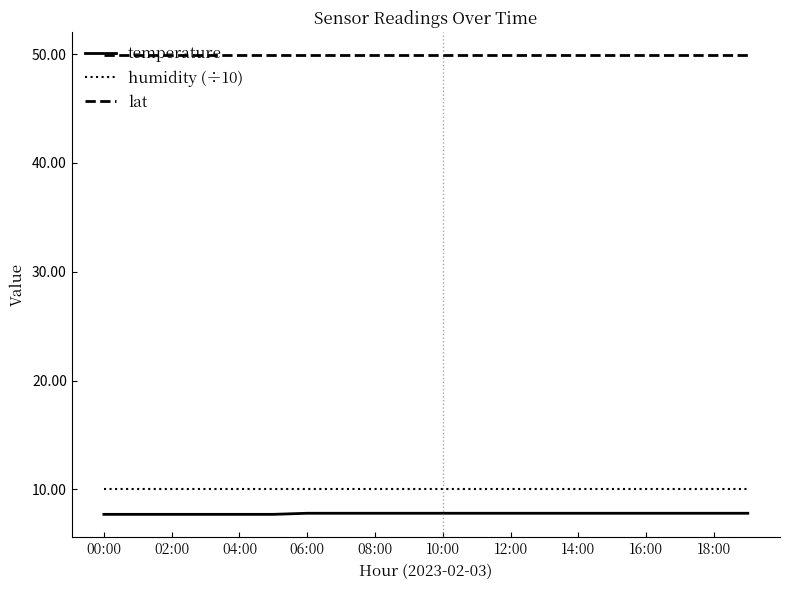

Which series has the largest total across all categories?

lat